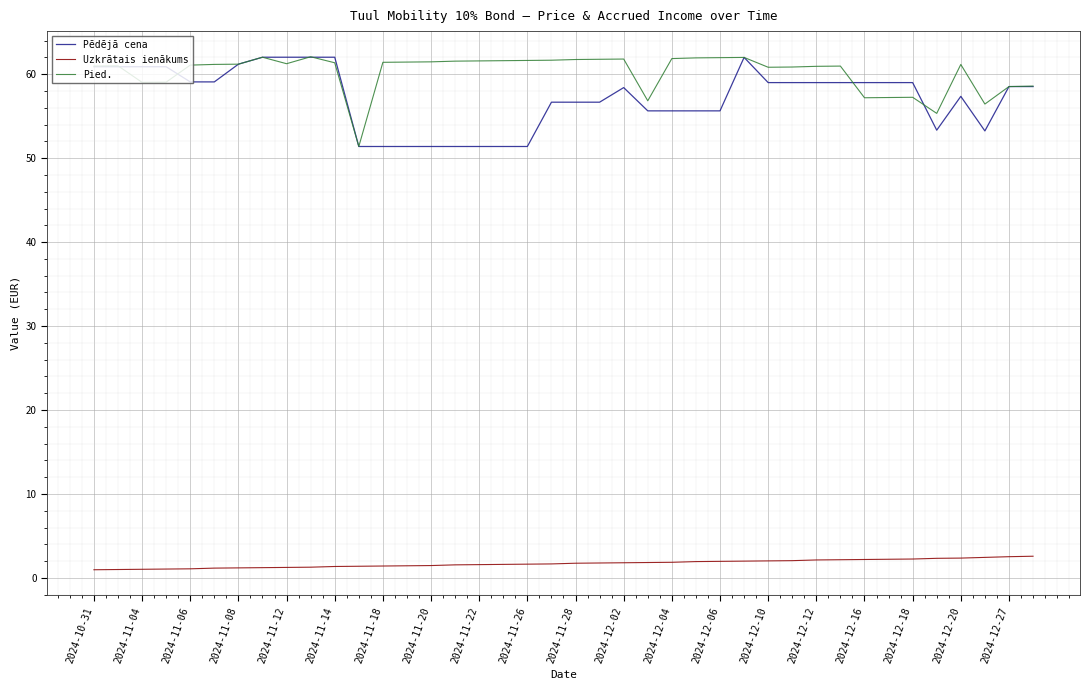

What is the highest value of the Pied. series?

62.1